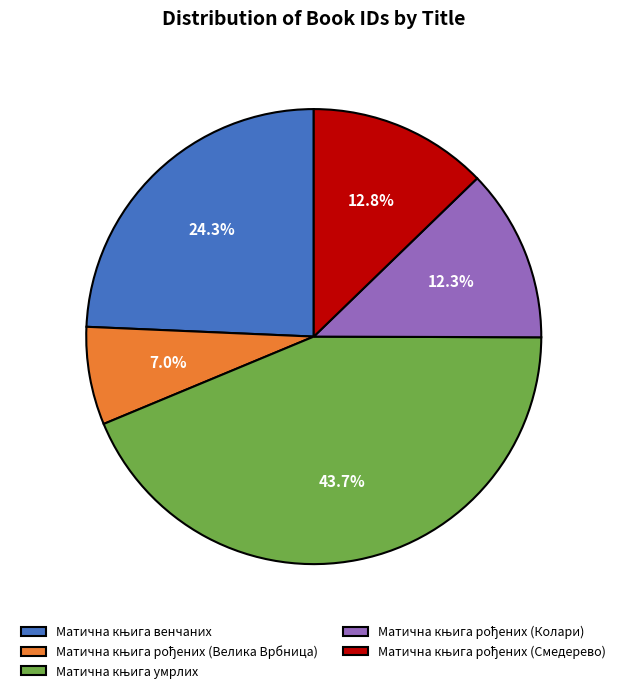

Is there any slice that represents more than half of the pie?

No